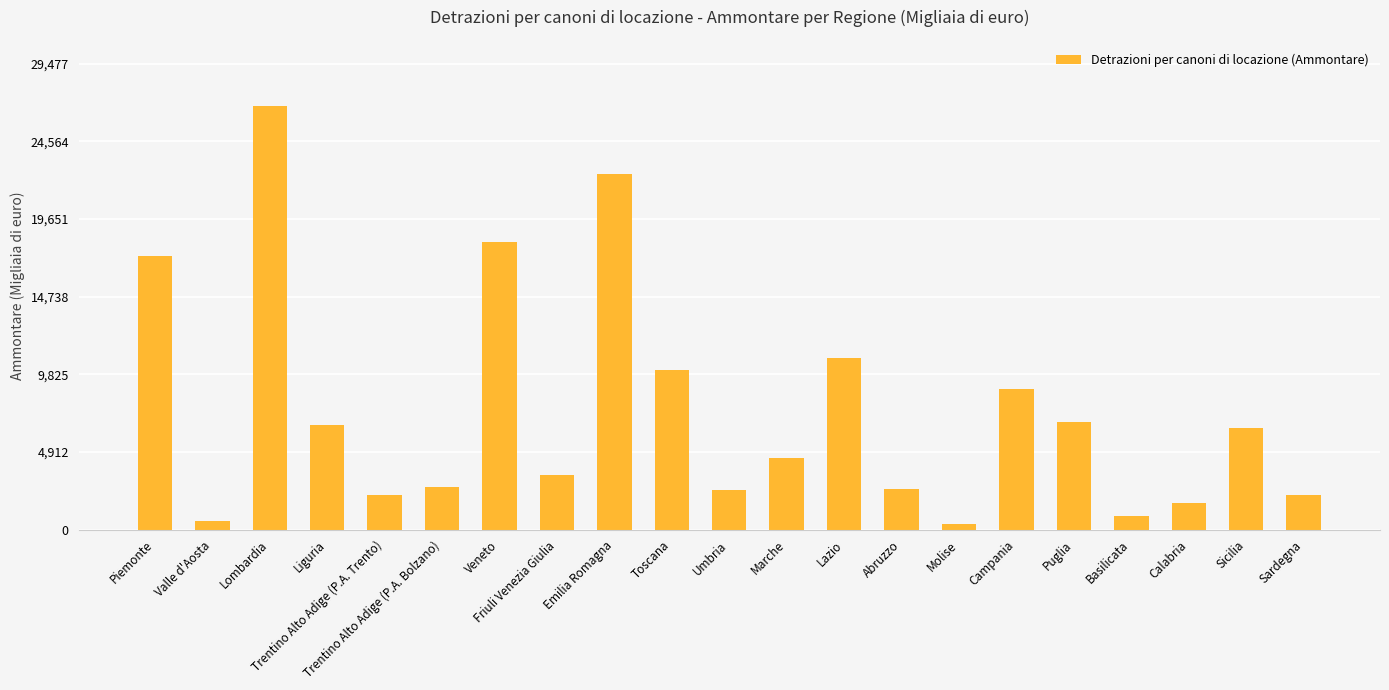

At which category does the chart reach its peak across all series?

Lombardia